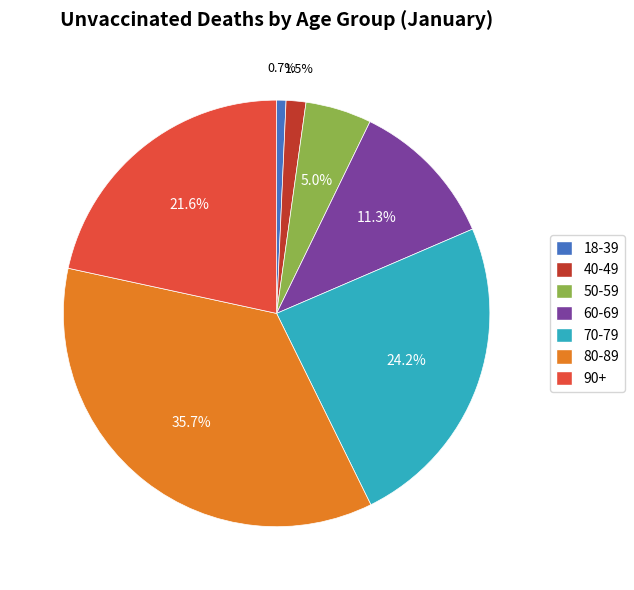

To the nearest percent, what is the difference between the largest and smallest slice percentages?

35%